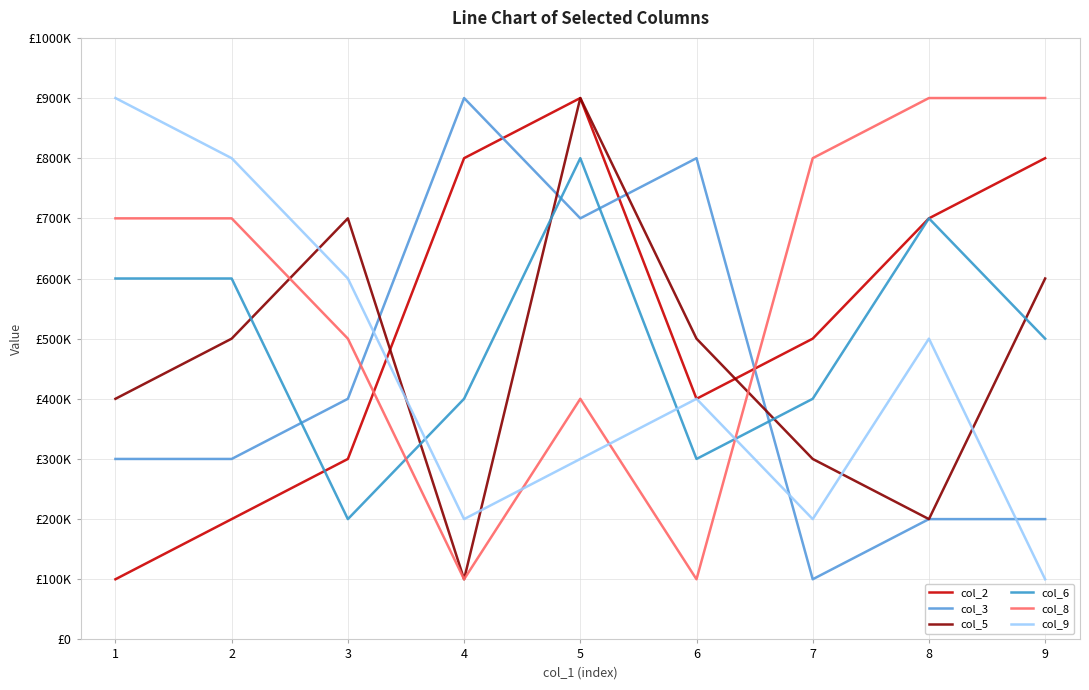

What is the difference between the highest and lowest values at 3?

500000